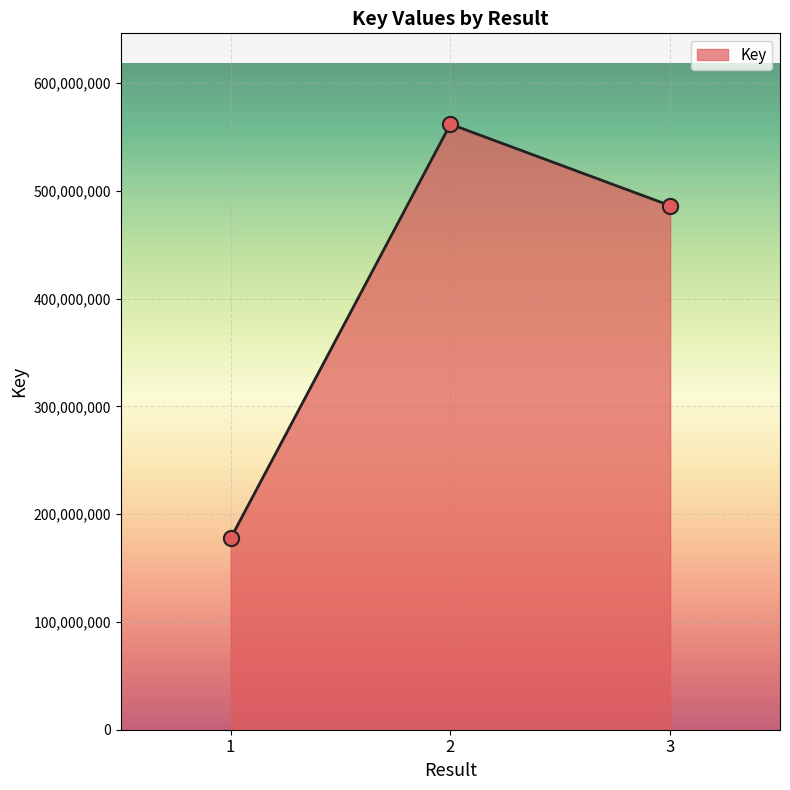

What is the change in value from 2 to 3?

-75588497